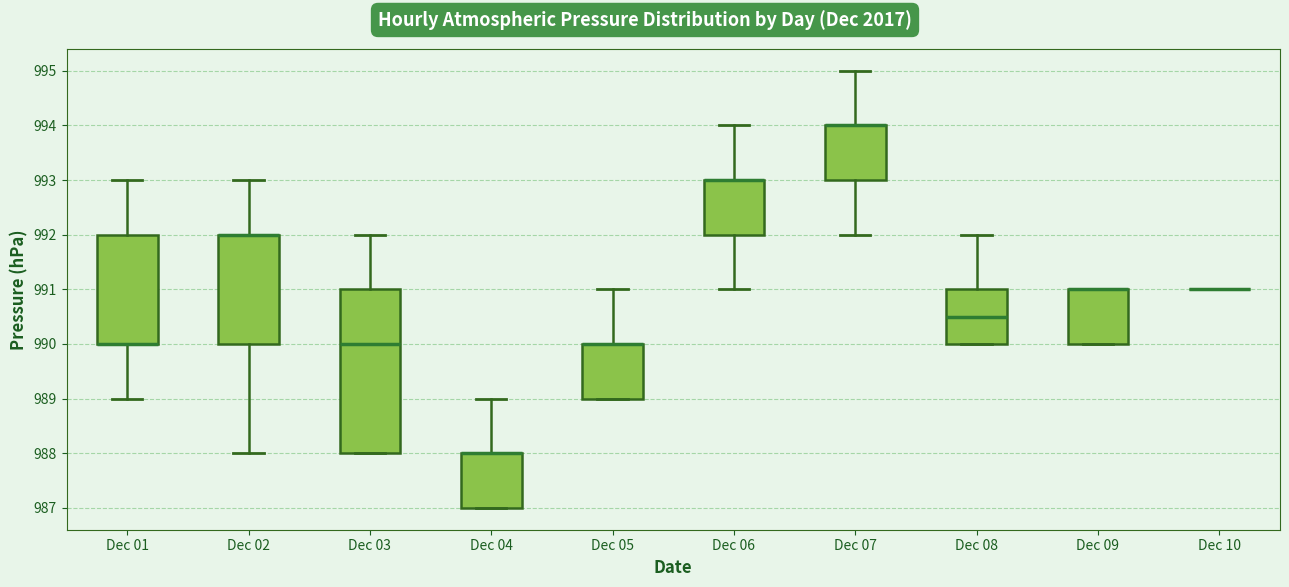

Reading left to right, transcribe this box plot: for each box, give where its median line is, the range the box spans, and where its two whiskers end, as read against the y-axis. The values are not printed on the chart, so give them approximately, as read against the axis.

Dec 01: median 990.0 (drawn on the box's lower edge), box 990.0 to 992.0, whiskers 989.0 to 993.0
Dec 02: median 992.0 (drawn on the box's upper edge), box 990.0 to 992.0, whiskers 988.0 to 993.0
Dec 03: median 990.0, box 988.0 to 991.0, whiskers 988.0 to 992.0
Dec 04: median 988.0 (drawn on the box's upper edge), box 987.0 to 988.0, whiskers 987.0 to 989.0
Dec 05: median 990.0 (drawn on the box's upper edge), box 989.0 to 990.0, whiskers 989.0 to 991.0
Dec 06: median 993.0 (drawn on the box's upper edge), box 992.0 to 993.0, whiskers 991.0 to 994.0
Dec 07: median 994.0 (drawn on the box's upper edge), box 993.0 to 994.0, whiskers 992.0 to 995.0
Dec 08: median 990.5, box 990.0 to 991.0, whiskers 990.0 to 992.0
Dec 09: median 991.0 (drawn on the box's upper edge), box 990.0 to 991.0, whiskers 990.0 to 991.0
Dec 10: box collapsed to a line at 991.0, whiskers 991.0 to 991.0